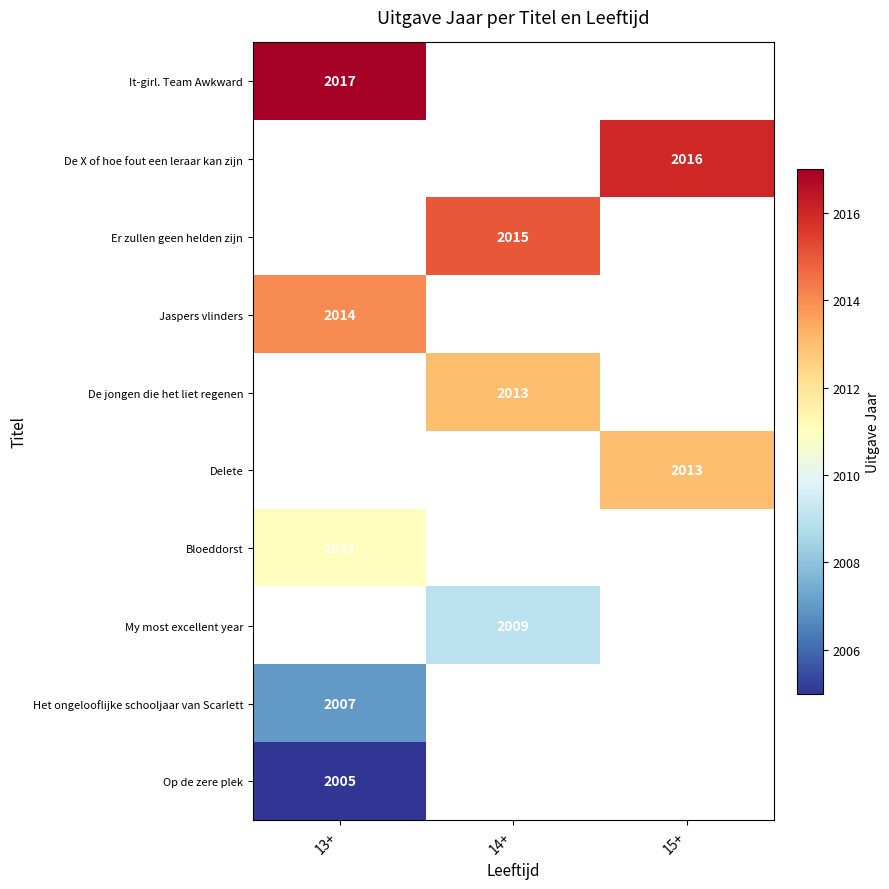

True or false: Bloeddorst has a value of 2011 at 13+.

True